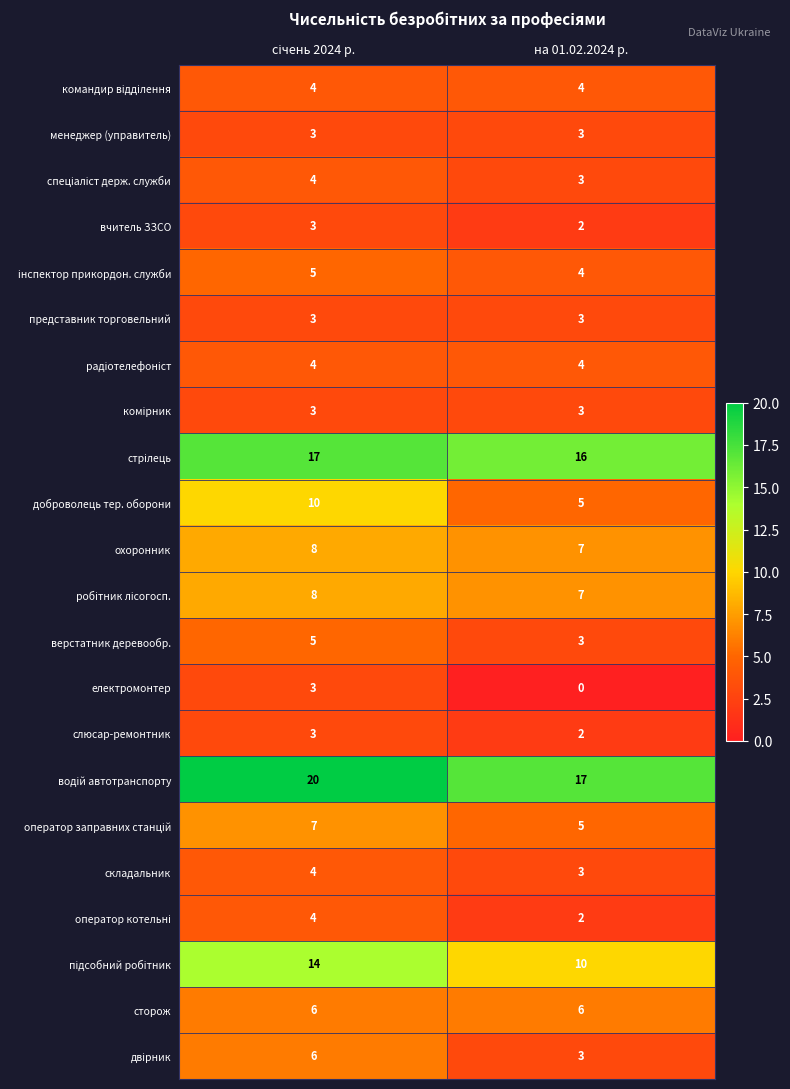

Which series has the widest spread of values?

доброволець тер. оборони